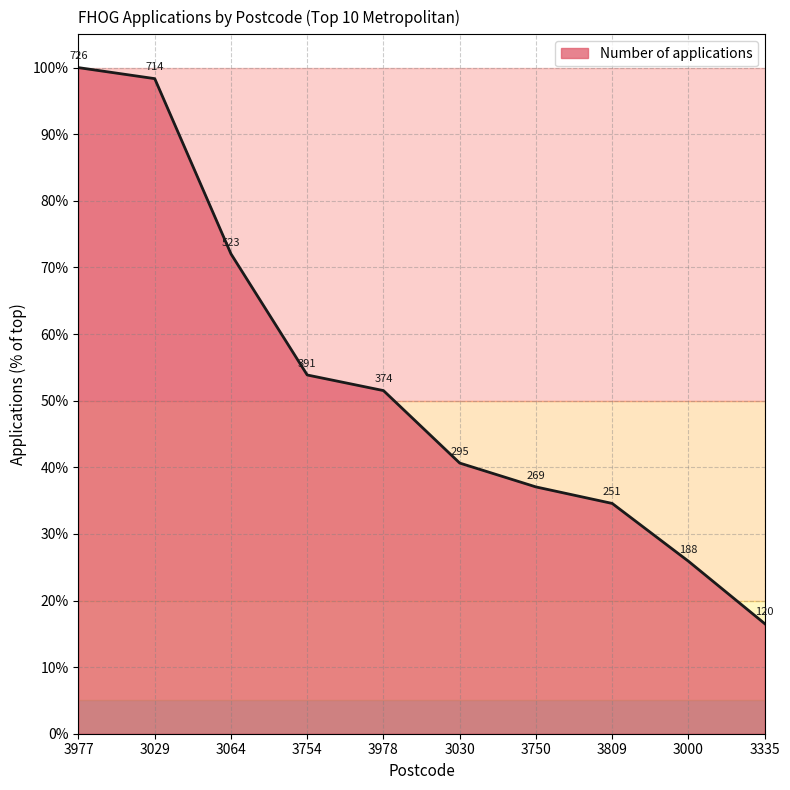

True or false: there are more than 2 points higher than both neighbors.

False